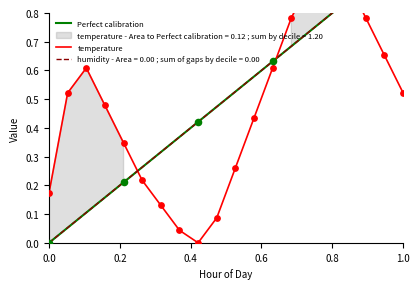

What is the change in value from 06:00 to 08:00?

-0.1